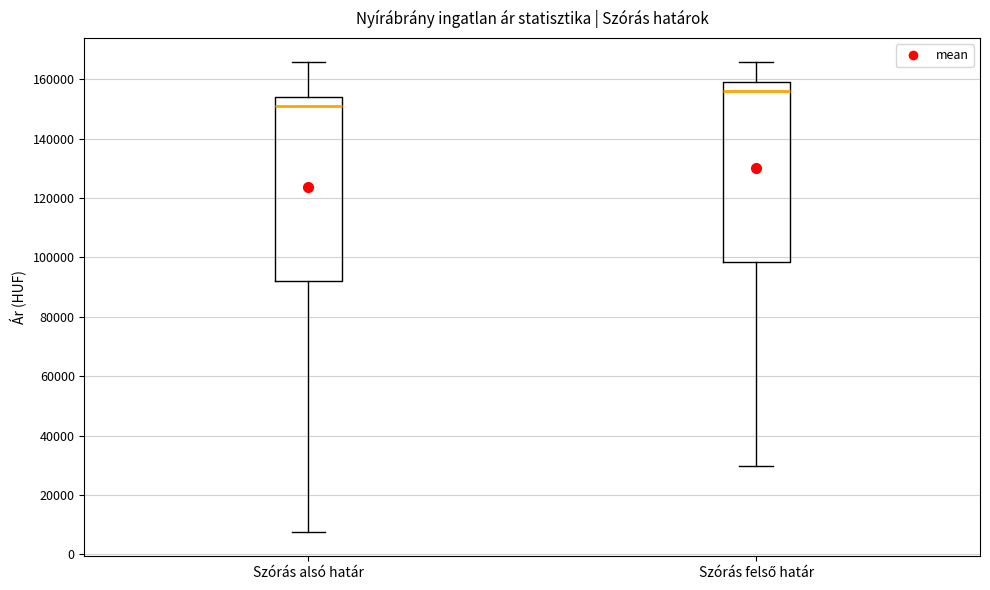

Where does the median line of the box for Szórás alsó határ sit on the y-axis? The values are not printed on the chart, so give them approximately, as read against the axis.

152000